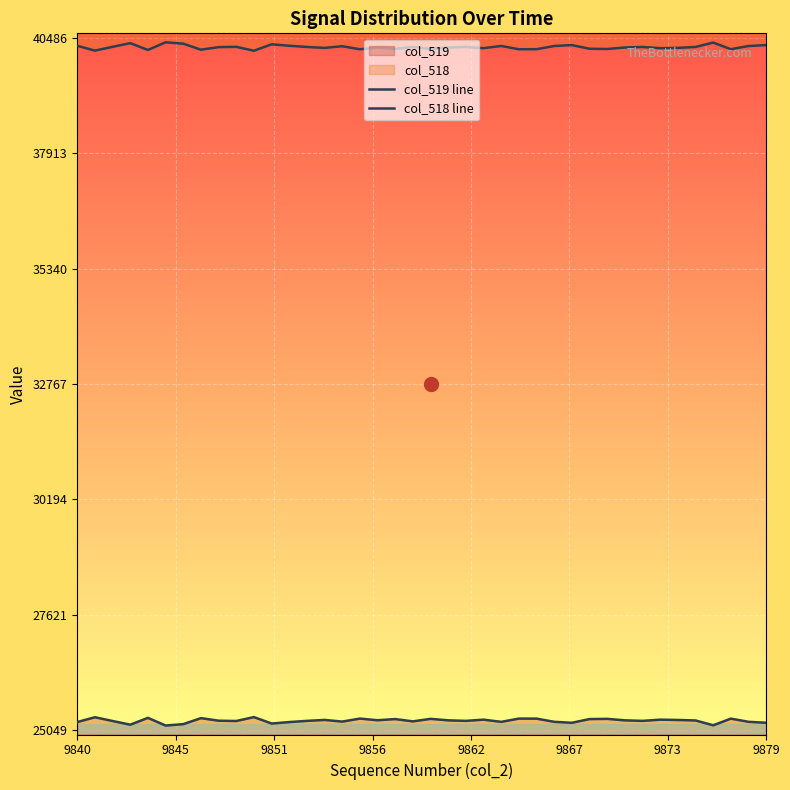

What is the total value across all series at 28?

65535